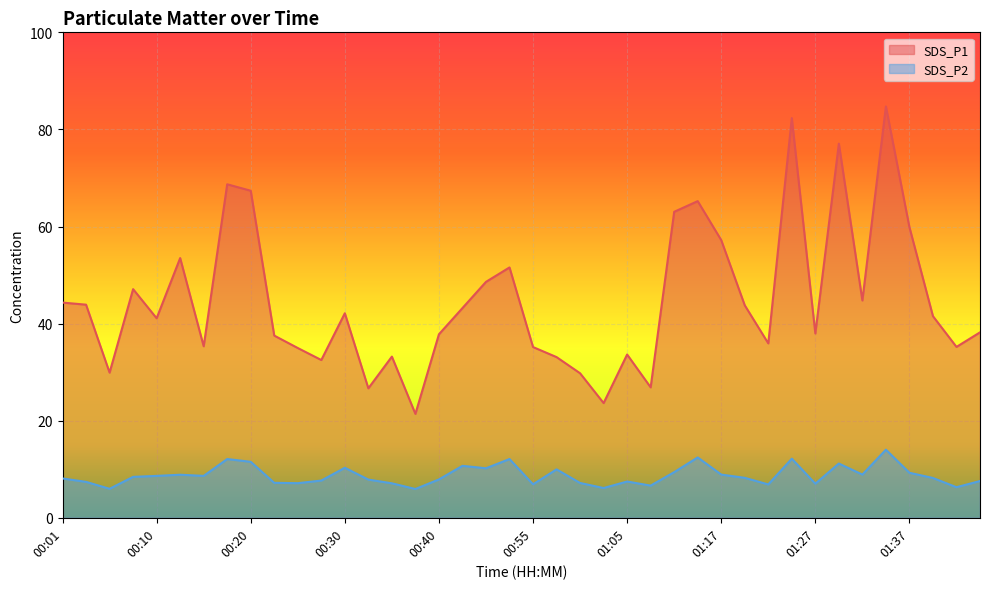

Is it true that SDS_P1 equals 43.2 at 00:48?

True